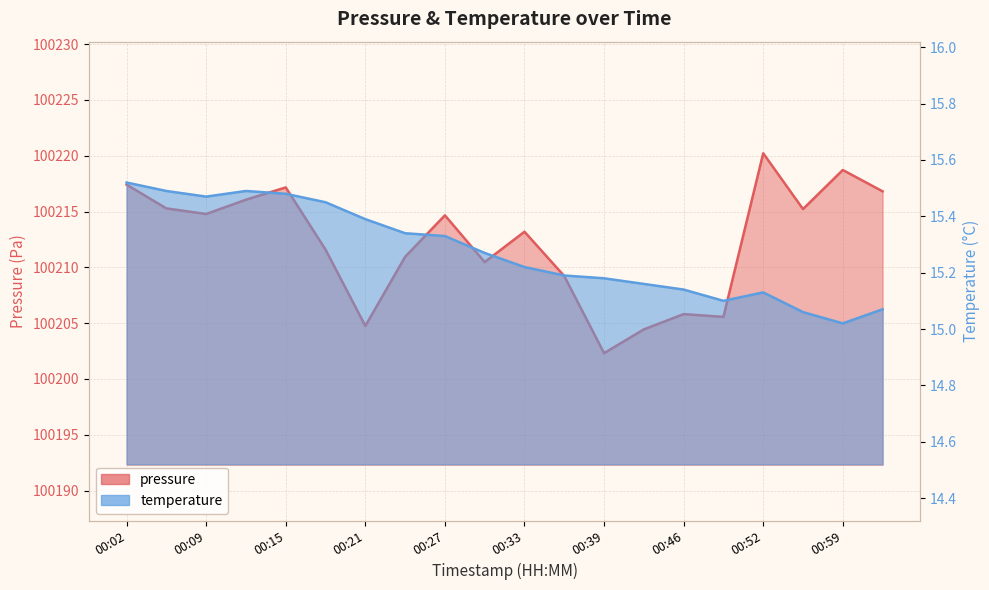

List the series in order of their overall mean, highest first.

pressure, temperature